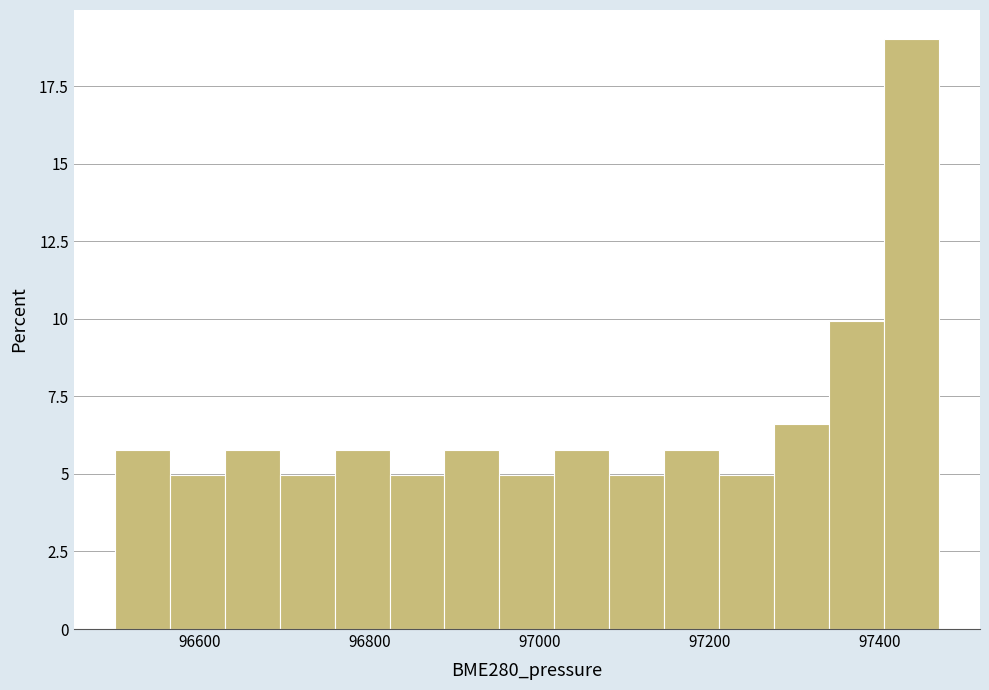

Around what value on the x-axis is the tallest bar? Give the approximate position of its centre, as read against the axis.

97440